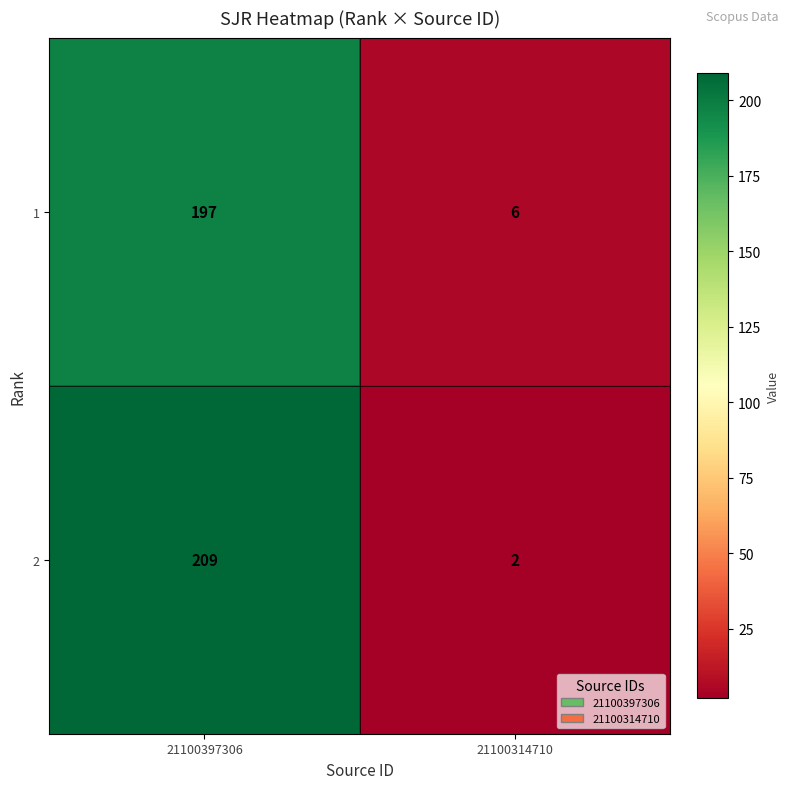

Where is 2 nearest to the value 105?

21100314710